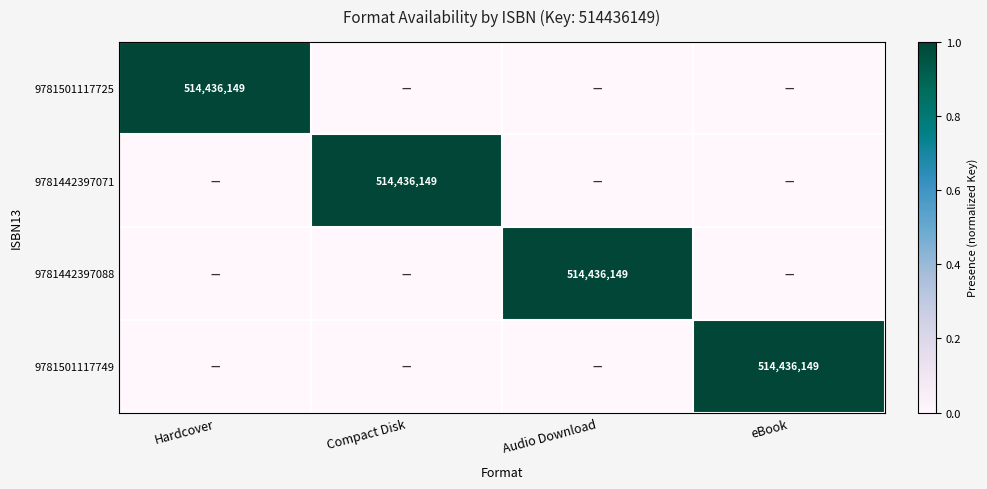

What is the difference between the highest and lowest values at Hardcover?

1